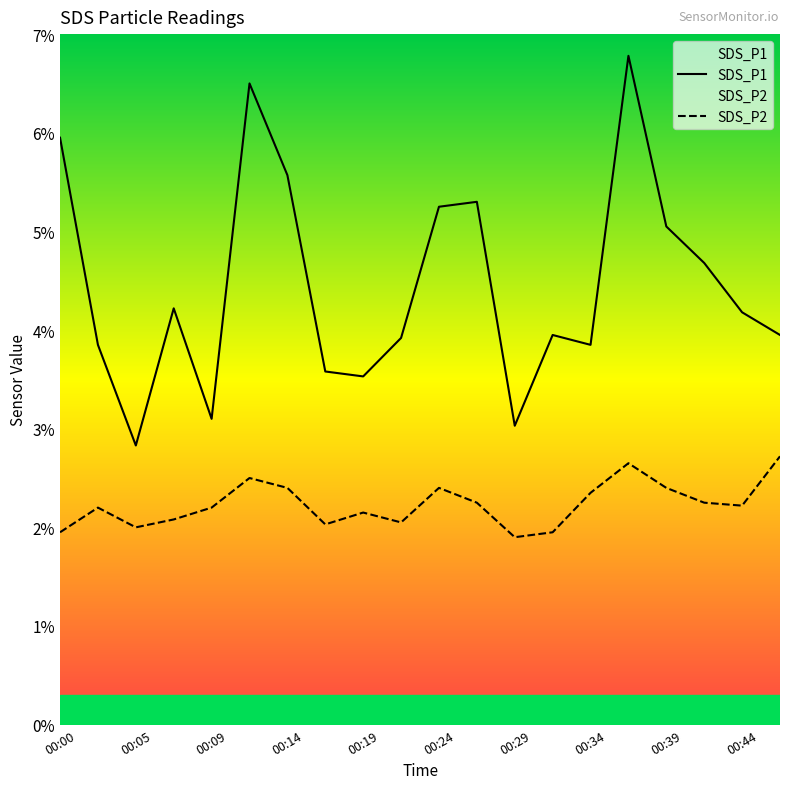

What is the difference between the highest and lowest values at 00:44?

2.0